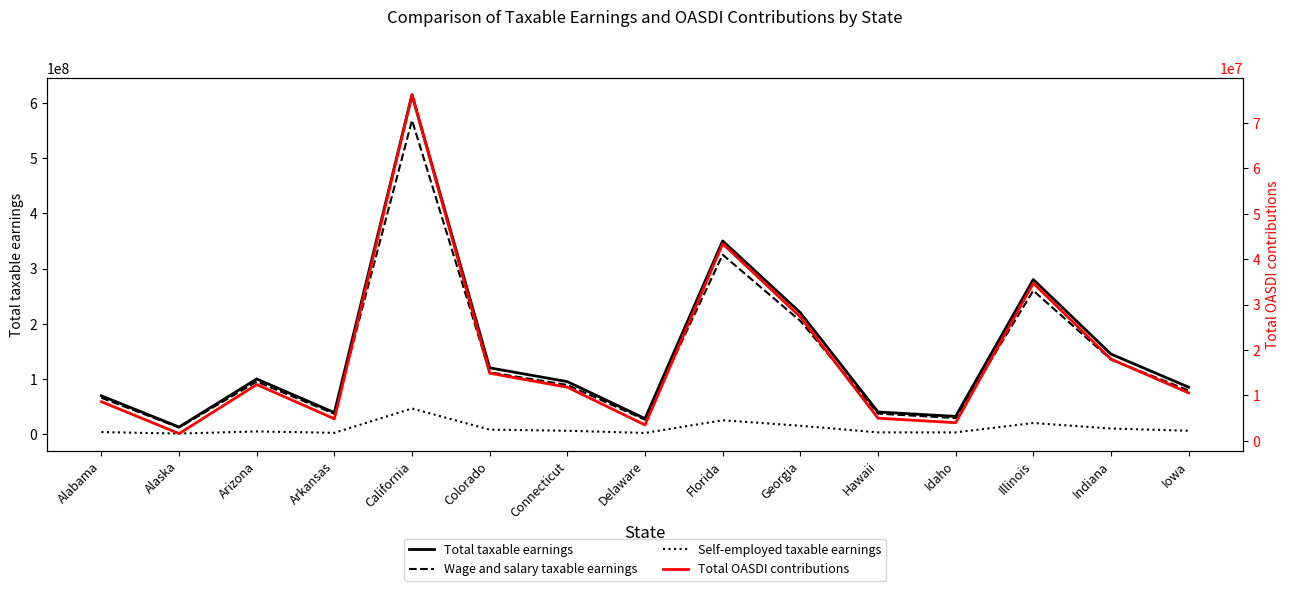

How many values in the Wage and salary taxable earnings series are below 89000000?

7